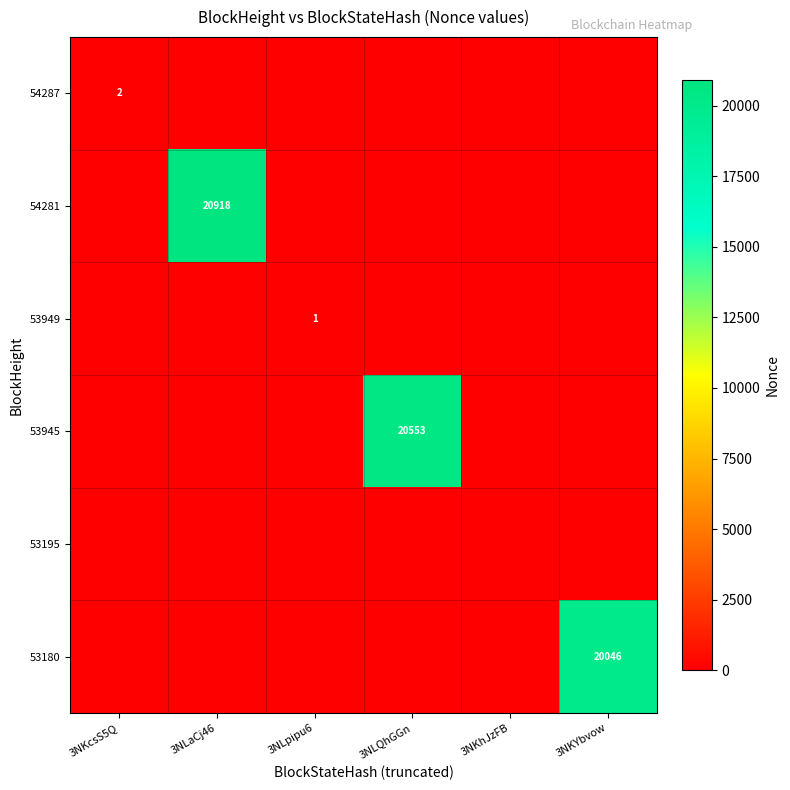

Which category has the highest value across all series?

3NLaCj46